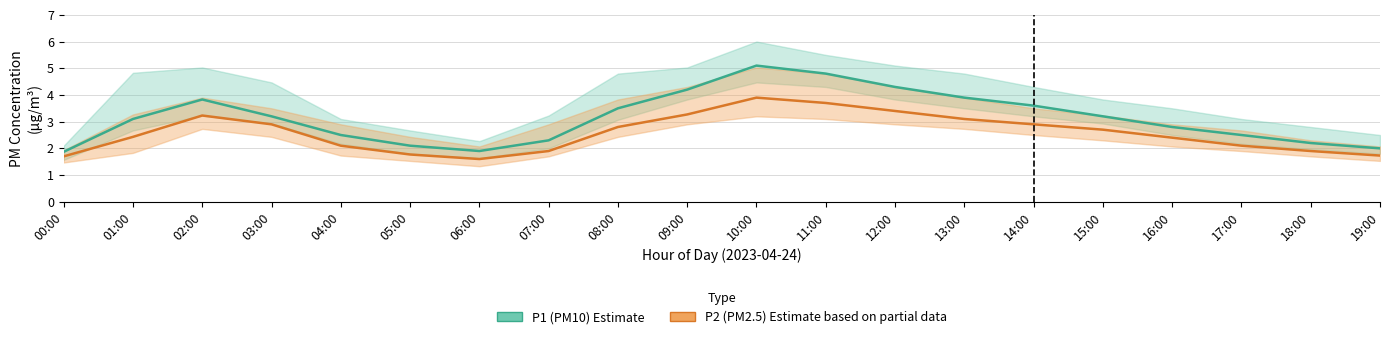

How many interior local peaks does the P1 (PM10) series have?

2